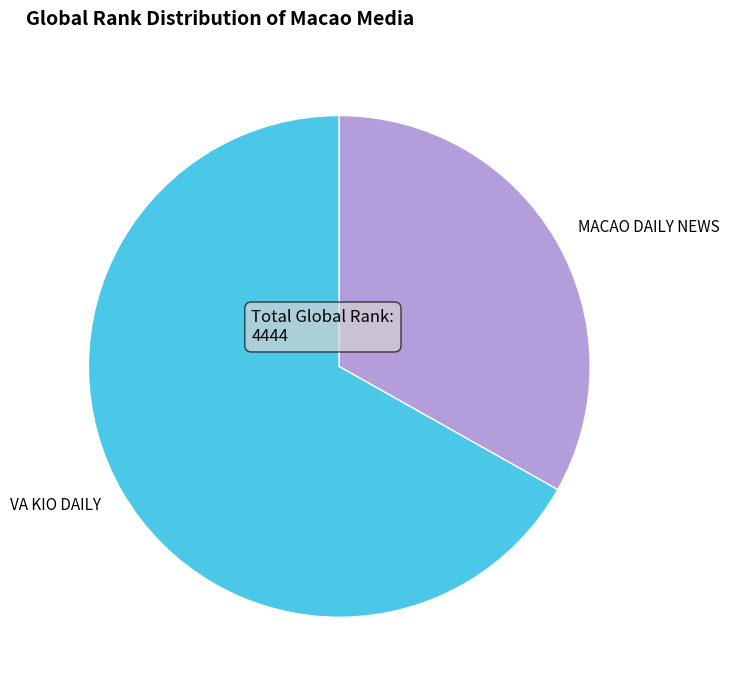

Which has a higher value, VA KIO DAILY or MACAO DAILY NEWS?

VA KIO DAILY